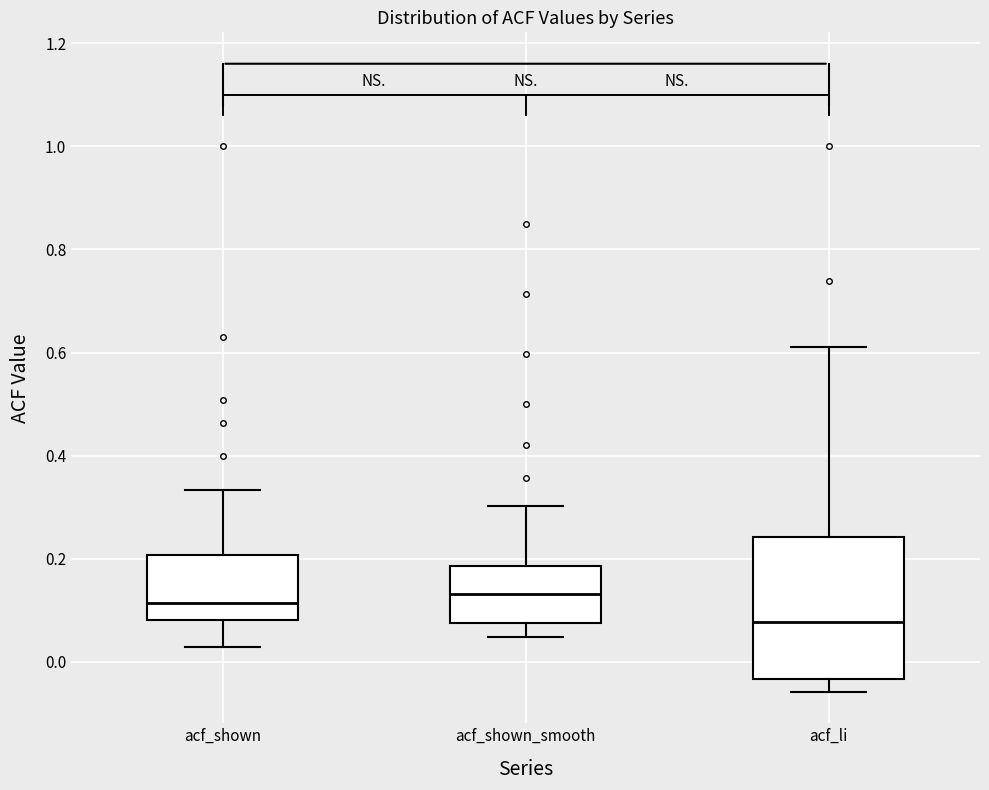

Reading left to right, read every box against the y-axis: the position of its median line, the range the box covers, and the ends of its whiskers. The values are not printed on the chart, so give them approximately, as read against the axis.

acf_shown: median 0.12, box 0.08 to 0.20, whiskers 0.02 to 0.34
acf_shown_smooth: median 0.14, box 0.08 to 0.18, whiskers 0.04 to 0.30
acf_li: median 0.08, box -0.04 to 0.24, whiskers -0.06 to 0.62